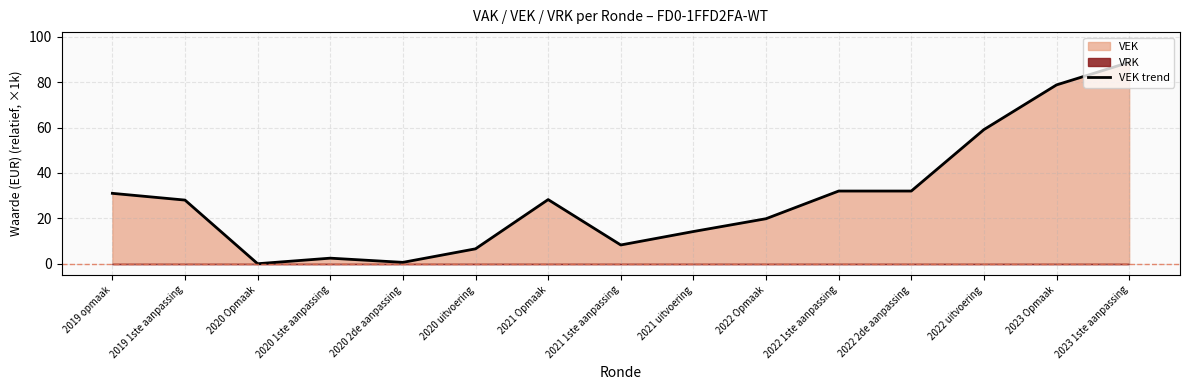

What is the label of the 4th point from the left?

2020 1ste aanpassing